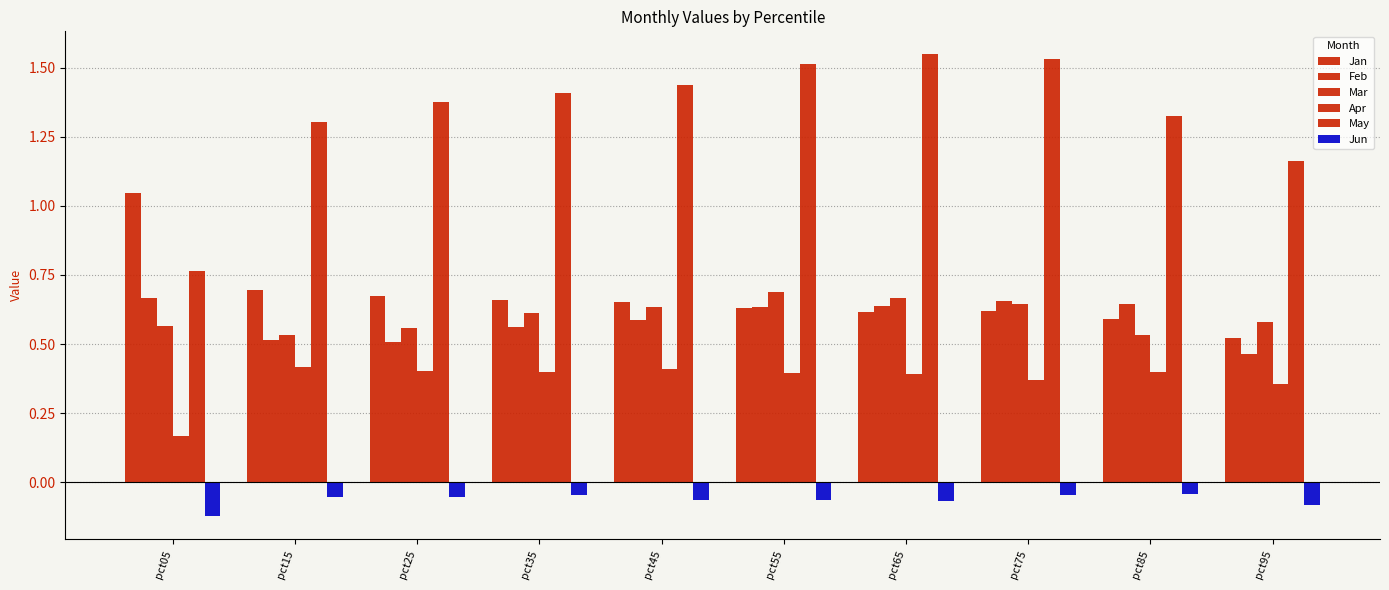

How many groups of bars are there?

10